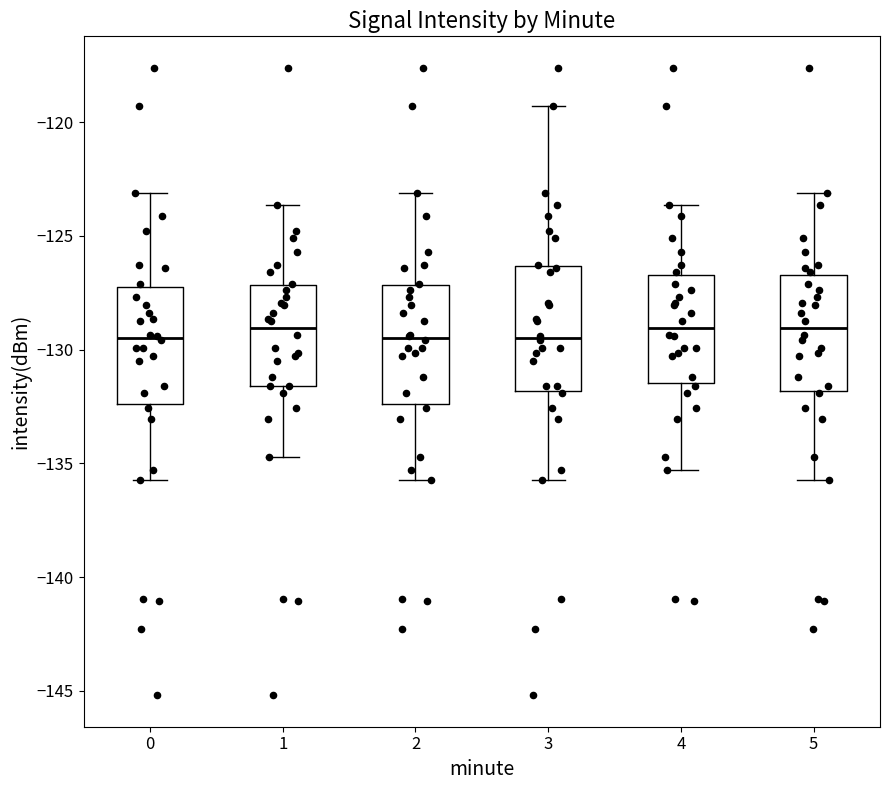

Reading left to right, read every box against the y-axis: the position of its median line, the range the box covers, and the ends of its whiskers. The values are not printed on the chart, so give them approximately, as read against the axis.

0: median -129.5, box -132.5 to -127.0, whiskers -135.5 to -123.0
1: median -129.0, box -131.5 to -127.0, whiskers -134.5 to -123.5
2: median -129.5, box -132.5 to -127.0, whiskers -135.5 to -123.0
3: median -129.5, box -132.0 to -126.5, whiskers -135.5 to -119.5
4: median -129.0, box -131.5 to -126.5, whiskers -135.5 to -123.5
5: median -129.0, box -132.0 to -126.5, whiskers -135.5 to -123.0